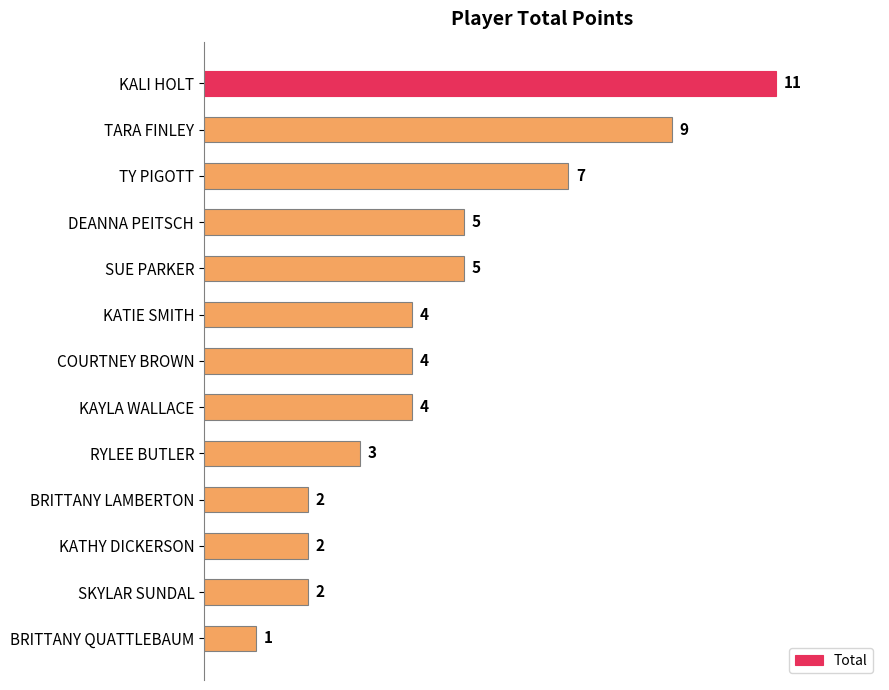

Approximately how many times larger is the value at SKYLAR SUNDAL compared to RYLEE BUTLER?

0.7